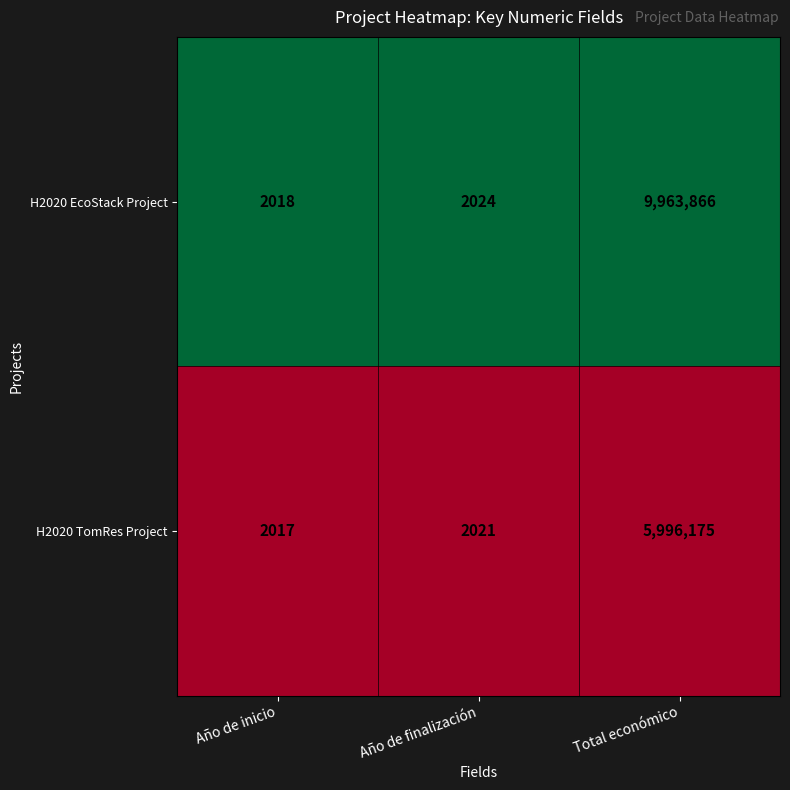

What is the maximum value shown in the chart?

9963866